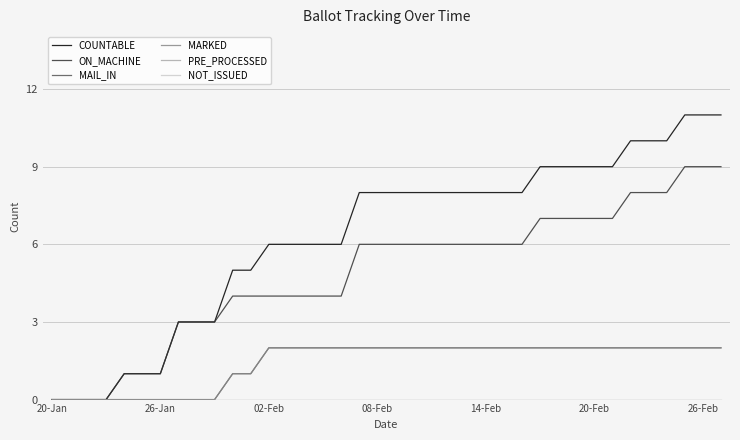

At how many categories does at least one series exceed 6?

21